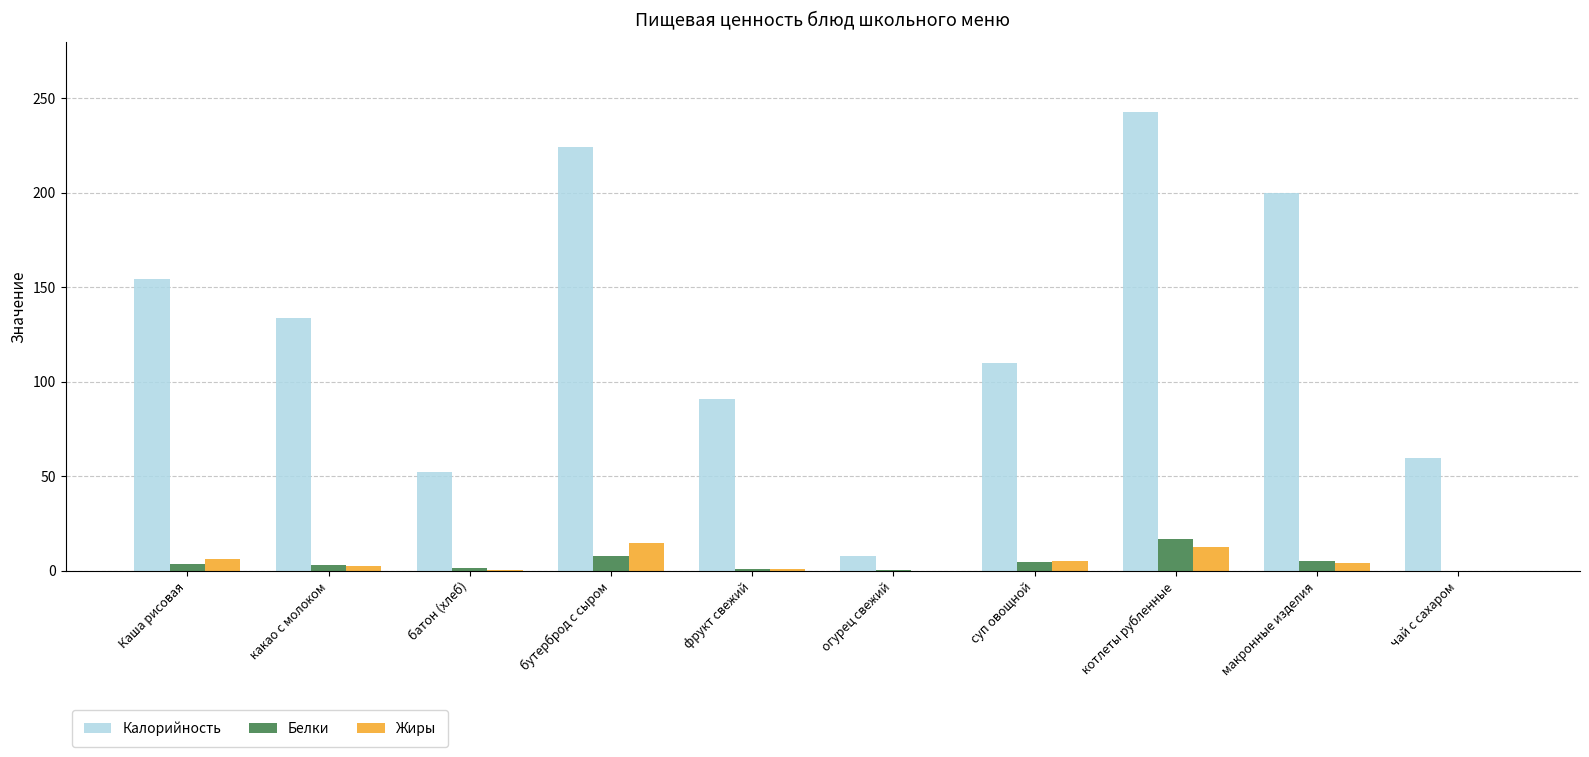

Which series has the largest total across all categories?

Калорийность